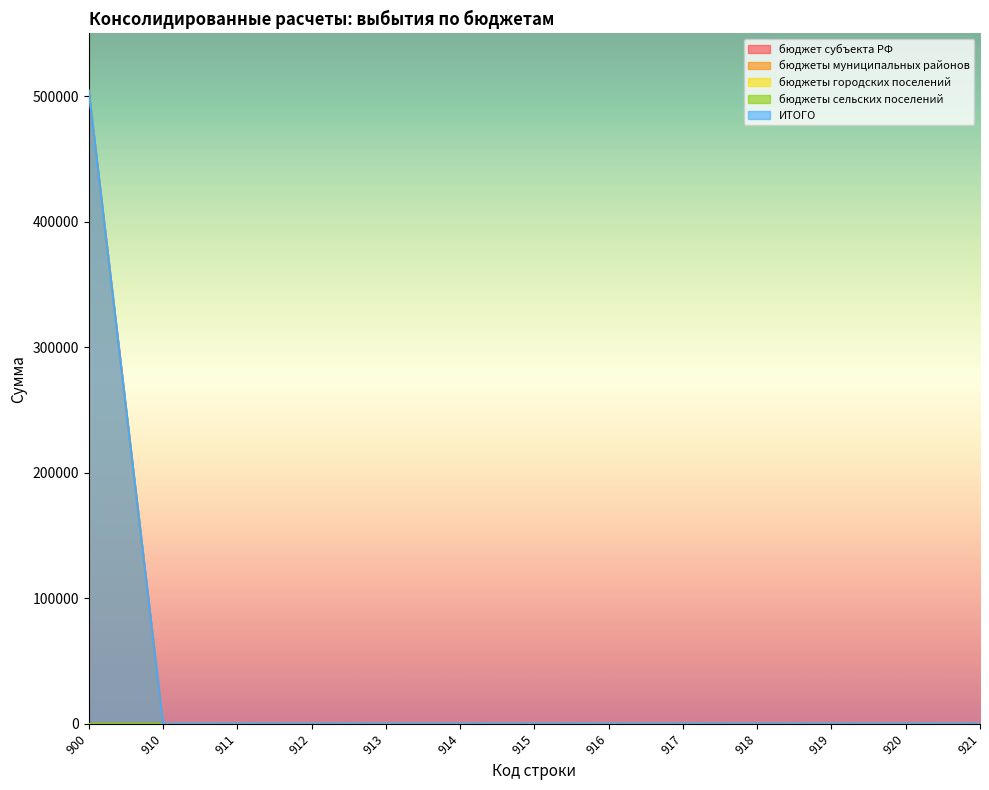

Reading left to right, what are all the values shown in this chart?

бюджет субъекта РФ: 900=0	910=0	911=0	912=0	913=0	914=0	915=0	916=0	917=0	918=0	919=0	920=0	921=0
бюджеты муниципальных районов: 900=504350	910=0	911=0	912=0	913=0	914=0	915=0	916=0	917=0	918=0	919=0	920=0	921=0
бюджеты городских поселений: 900=0	910=0	911=0	912=0	913=0	914=0	915=0	916=0	917=0	918=0	919=0	920=0	921=0
бюджеты сельских поселений: 900=0	910=0	911=0	912=0	913=0	914=0	915=0	916=0	917=0	918=0	919=0	920=0	921=0
ИТОГО: 900=504350	910=0	911=0	912=0	913=0	914=0	915=0	916=0	917=0	918=0	919=0	920=0	921=0